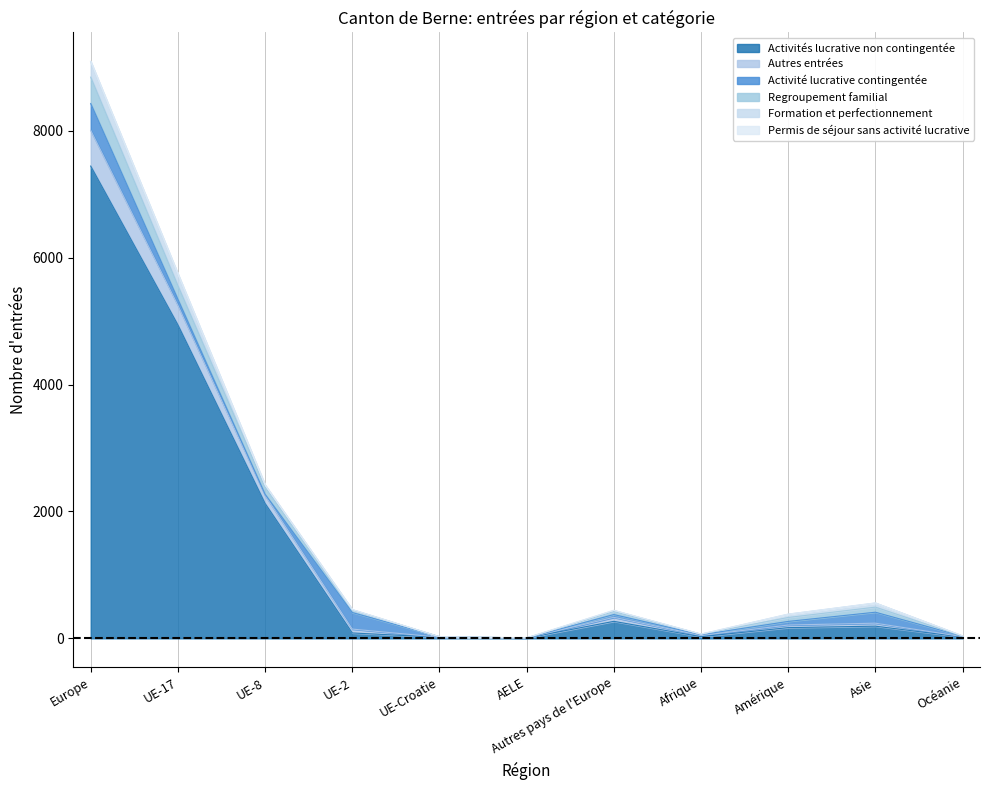

Which category has the highest value in the Activités lucrative non contingentée series?

Europe